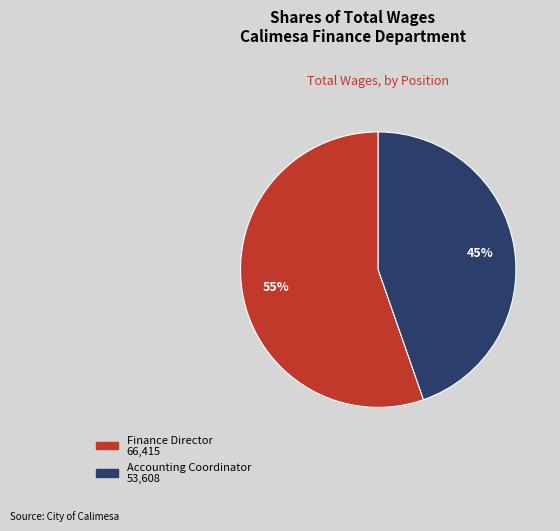

Which has a higher value, Finance Director or Accounting Coordinator?

Finance Director